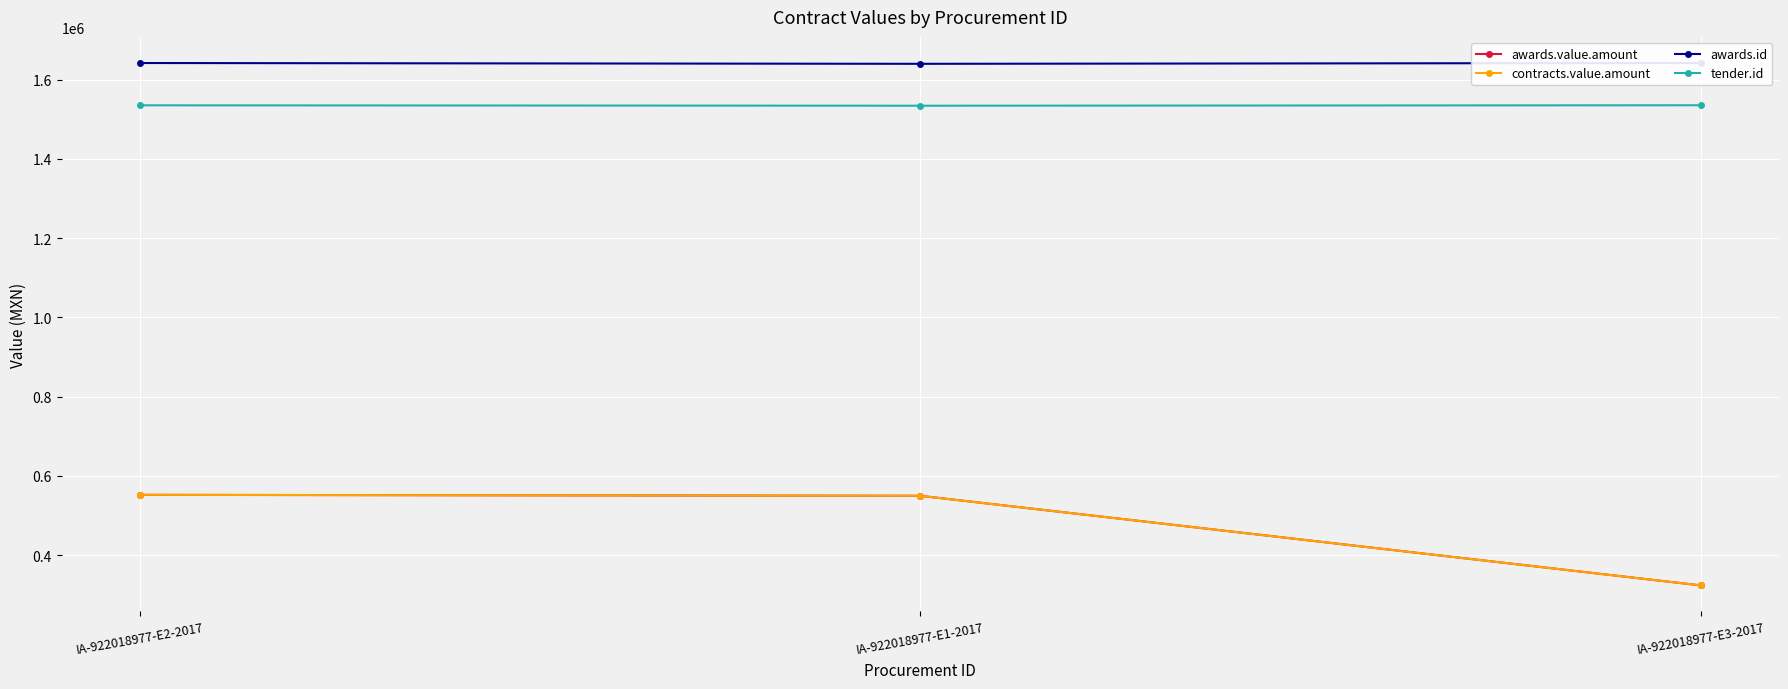

What position from the right is IA-922018977-E2-2017?

3